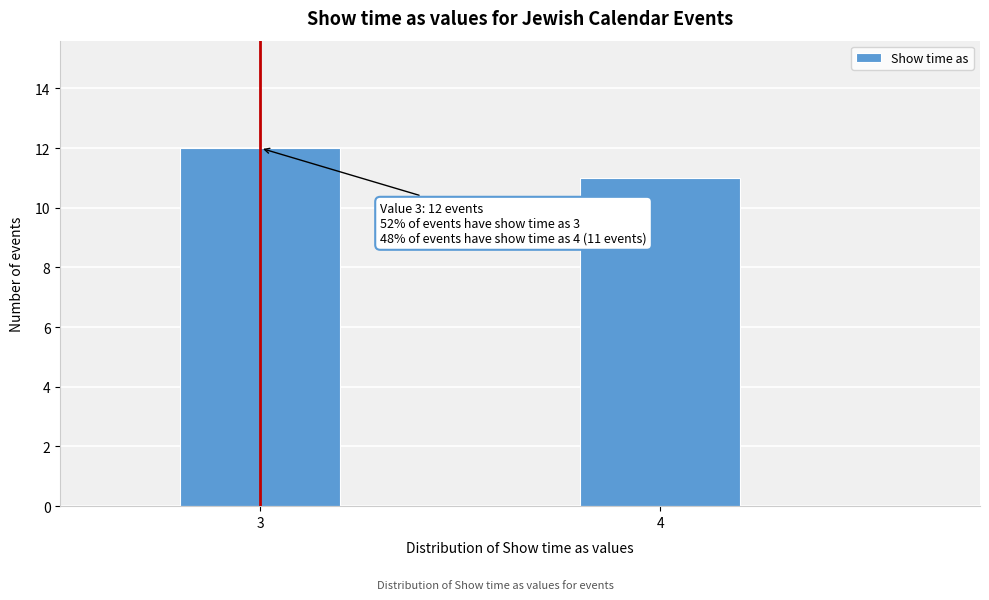

Reading left to right, what are all the values shown in this chart?

3=12	4=11